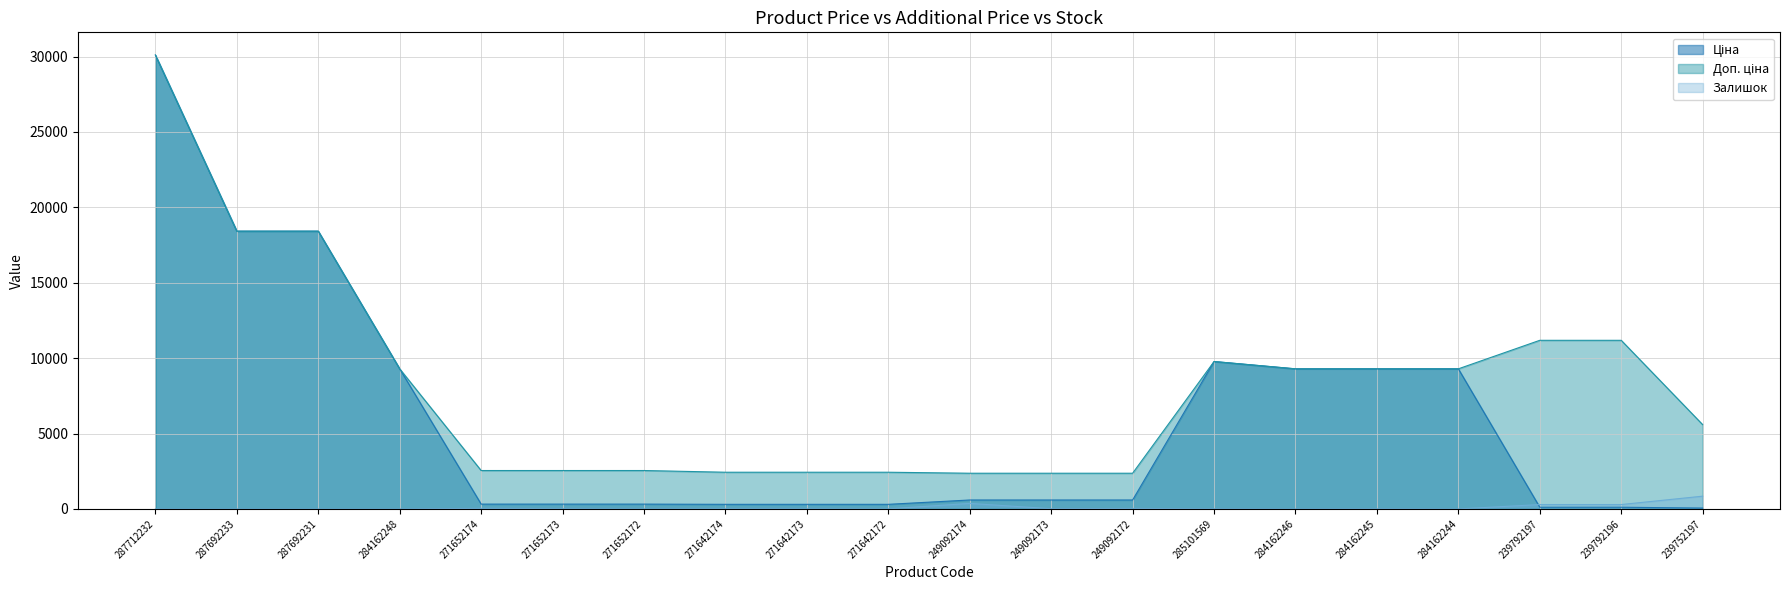

At which category does Залишок reach its first local valley?

271652172